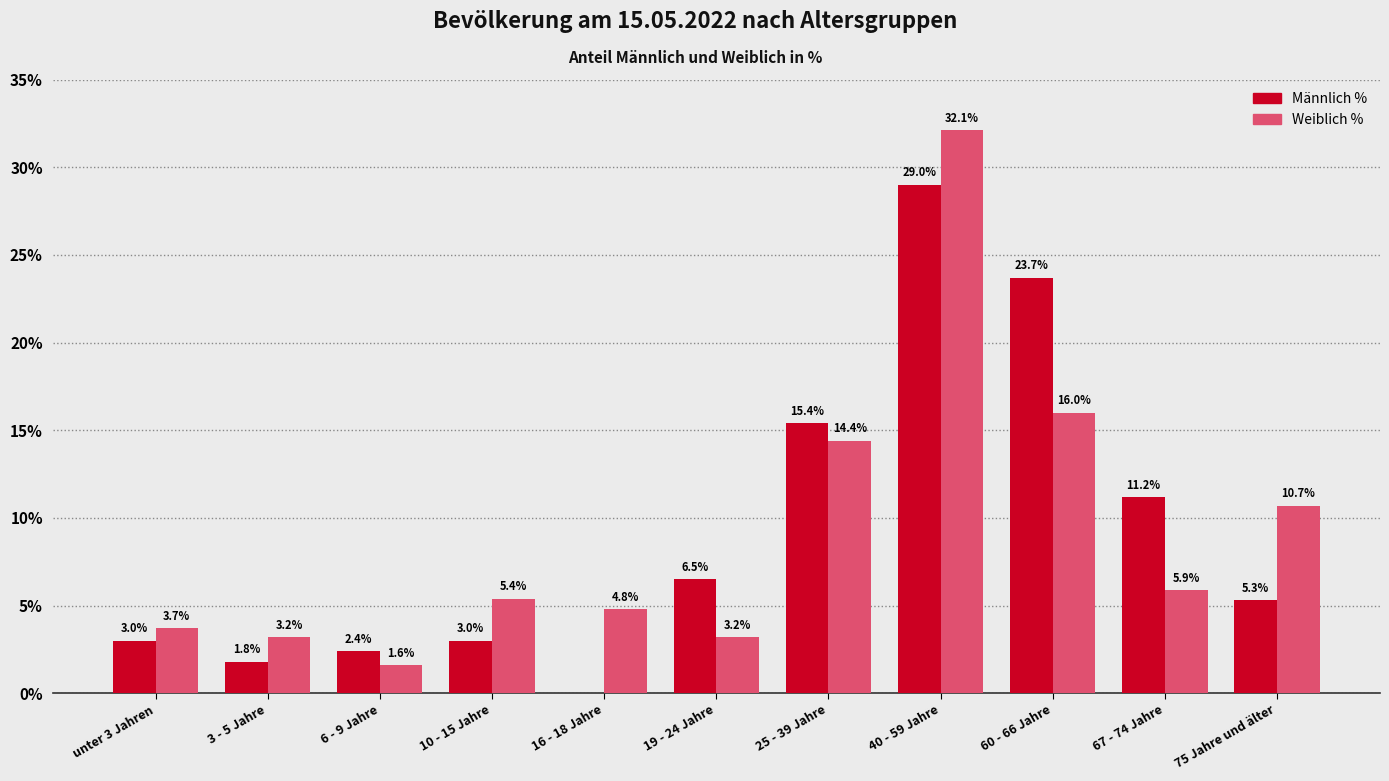

Which series changed the most between 6 - 9 Jahre and 16 - 18 Jahre?

Weiblich %